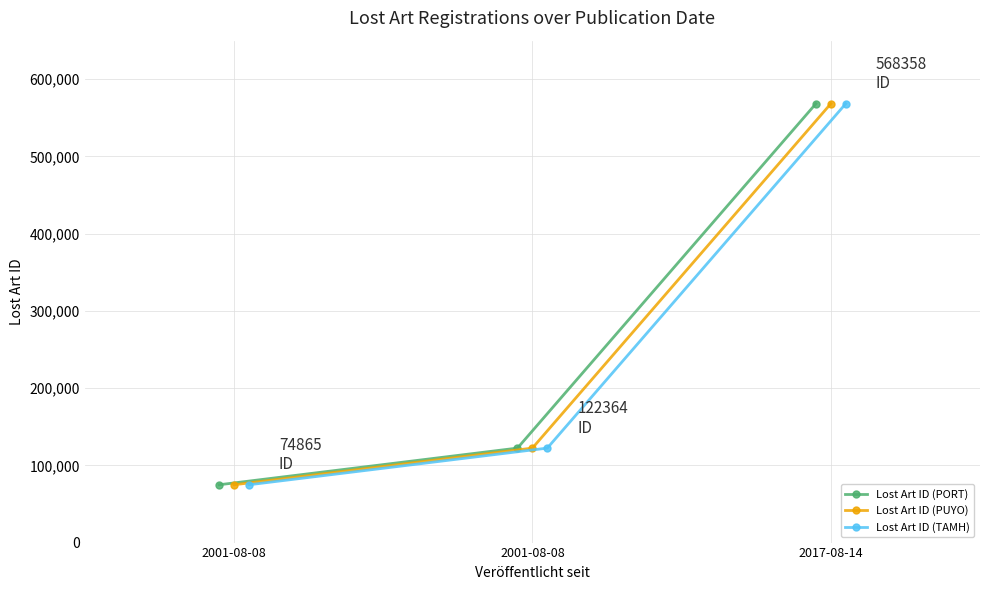

What is the maximum value for Lost Art ID (PORT)?

568358